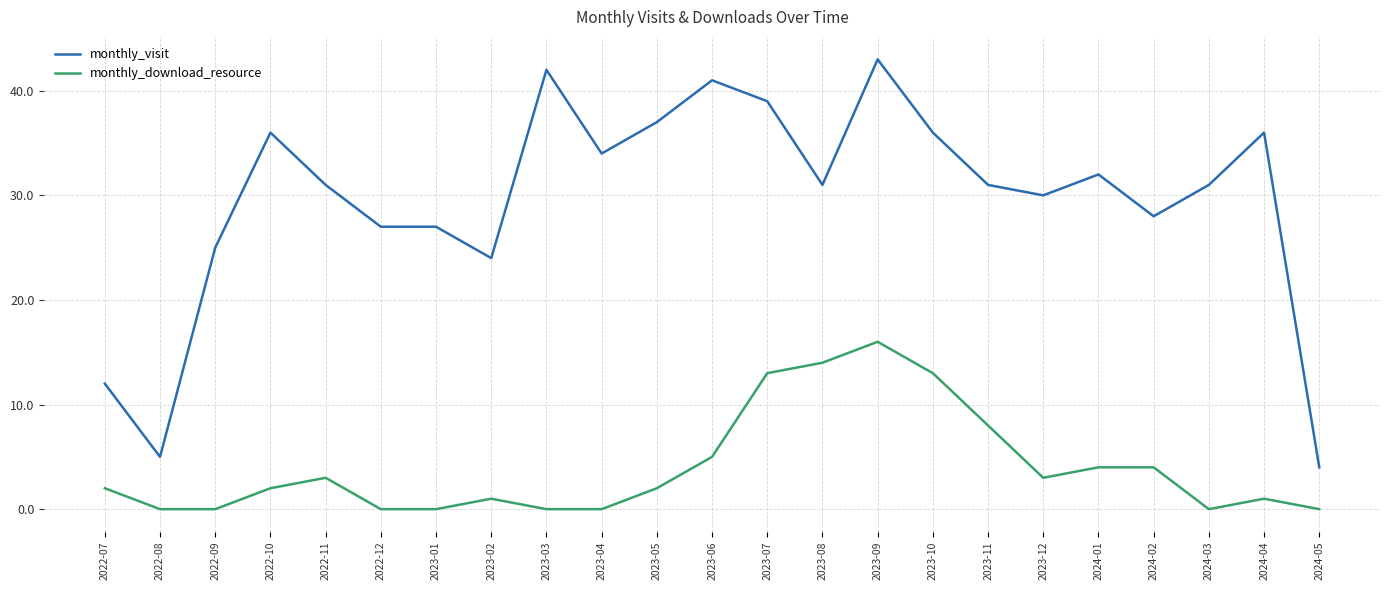

Is this an area chart (filled region under the line)?

No